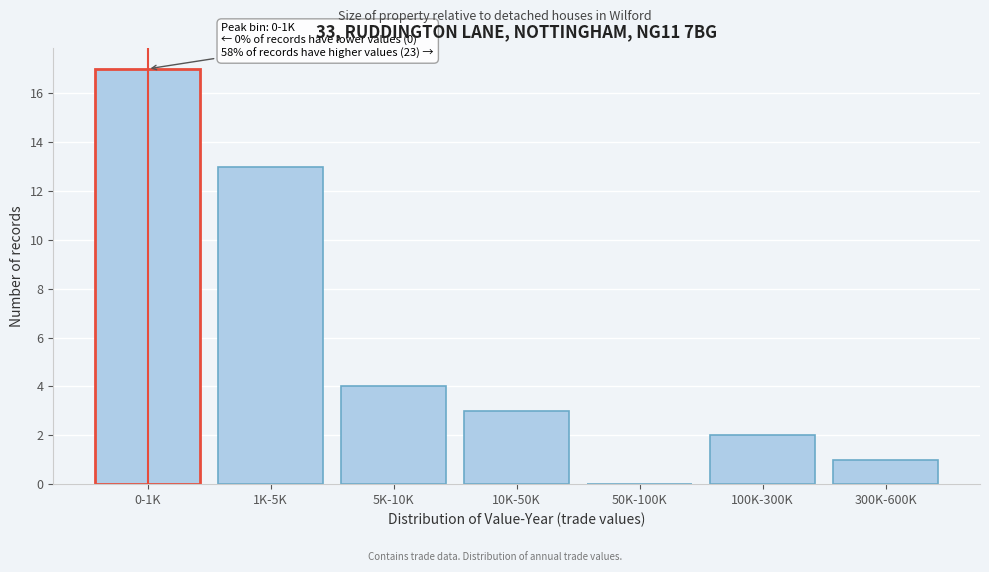

Reading right to left, transcribe all the data shown in this chart.

300K-600K=1	100K-300K=2	50K-100K=0	10K-50K=3	5K-10K=4	1K-5K=13	0-1K=17